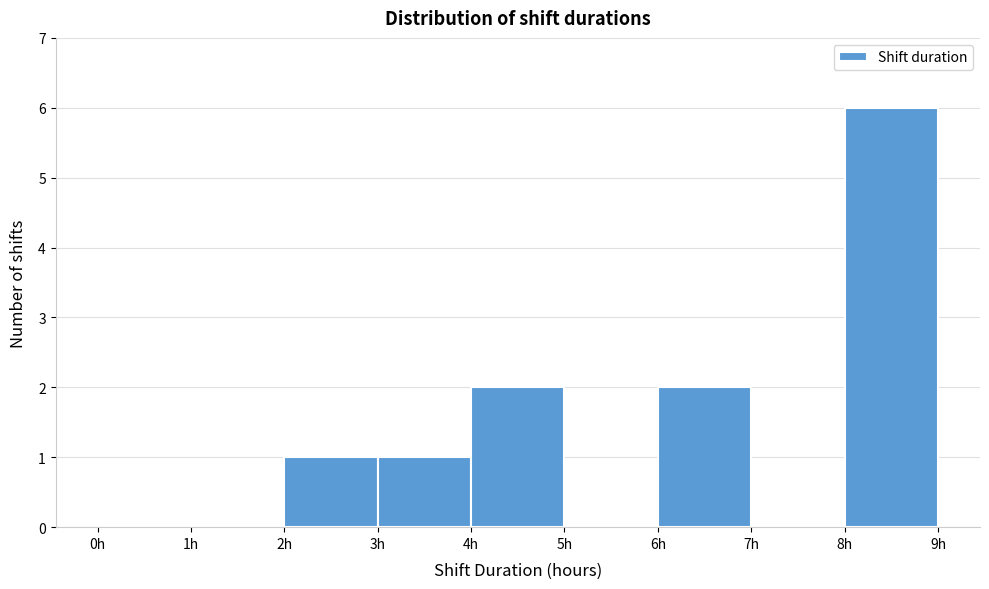

How tall is the bar that spans 6 to 7 on the x-axis? The values are not printed on the chart, so give them approximately, as read against the axis.

2